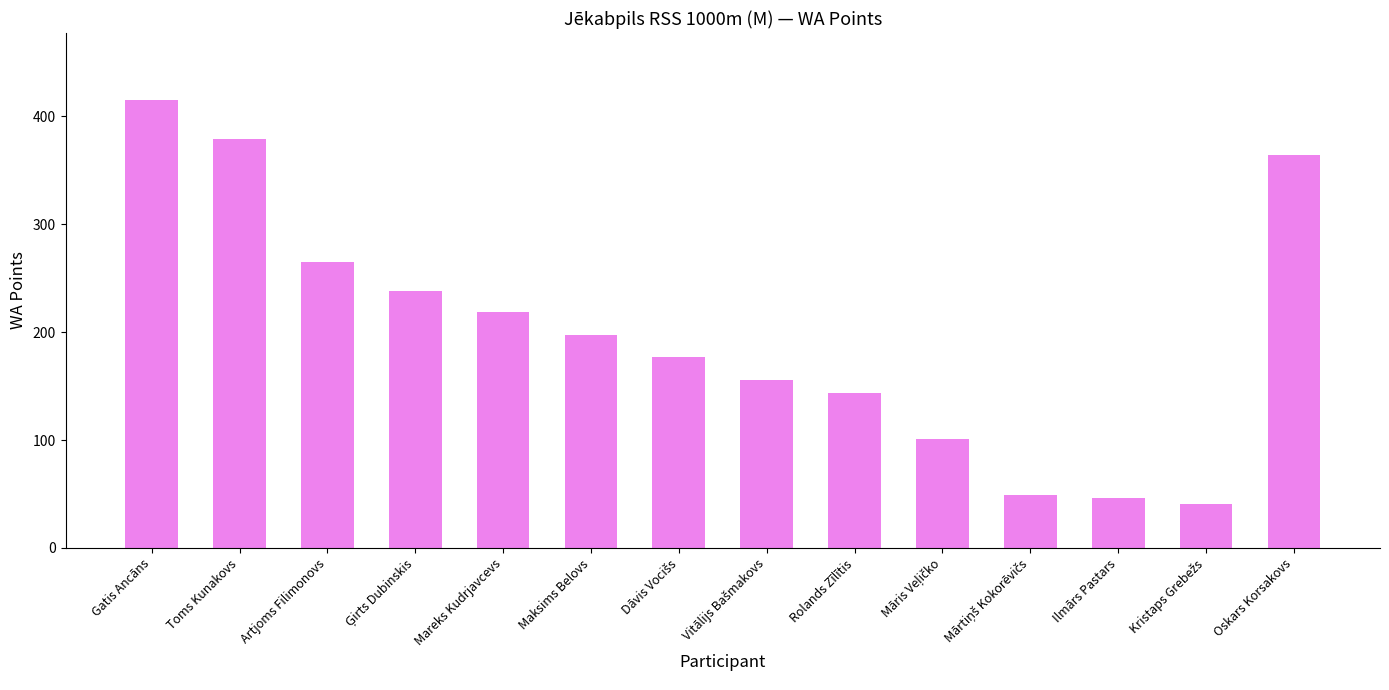

What is the approximate value at Oskars Korsakovs, to the nearest 5?

365